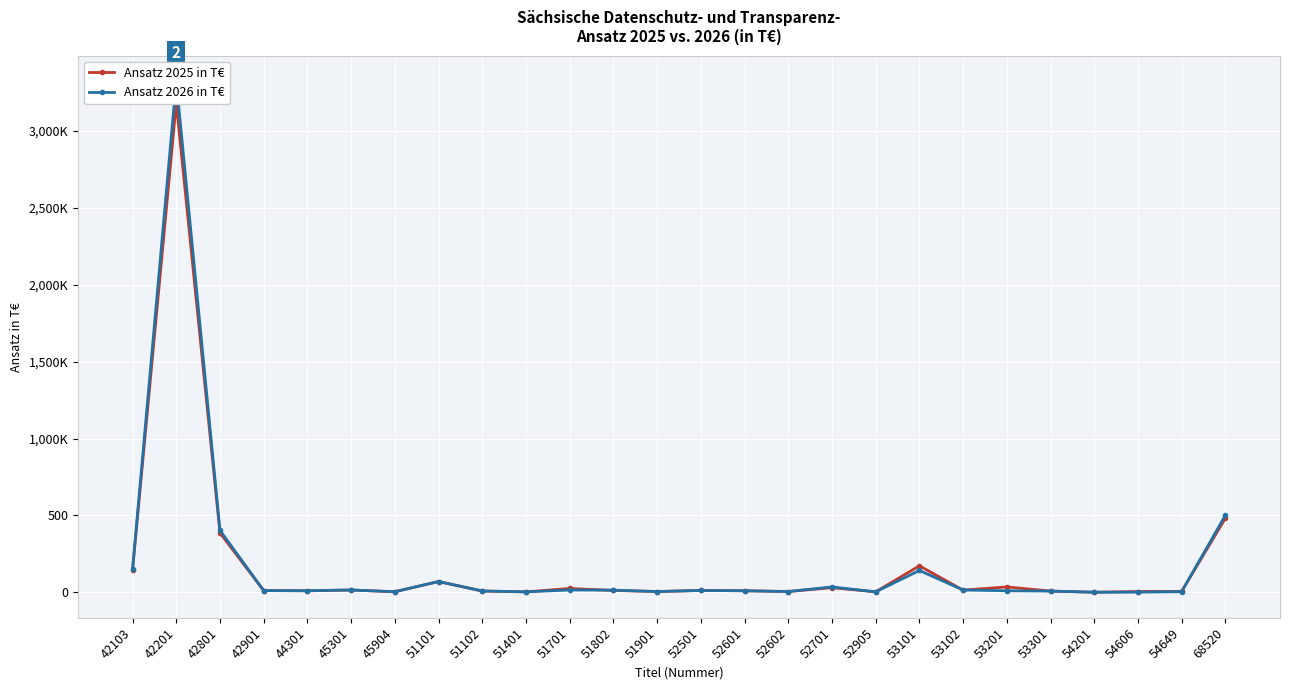

Between which two adjacent categories do Ansatz 2025 in T€ and Ansatz 2026 in T€ first intersect?

51401 and 51701